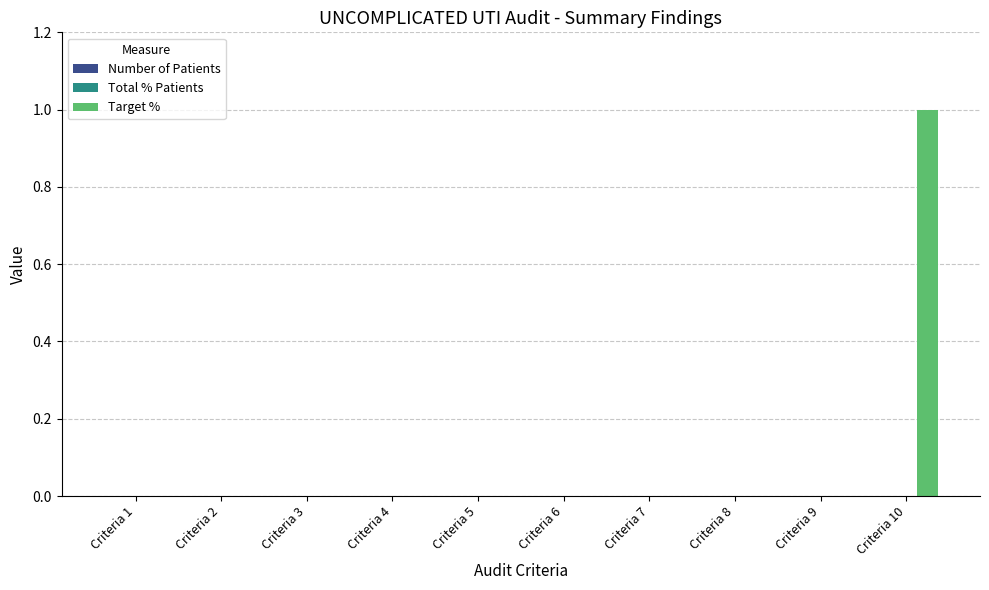

Count the number of data series in this chart.

1